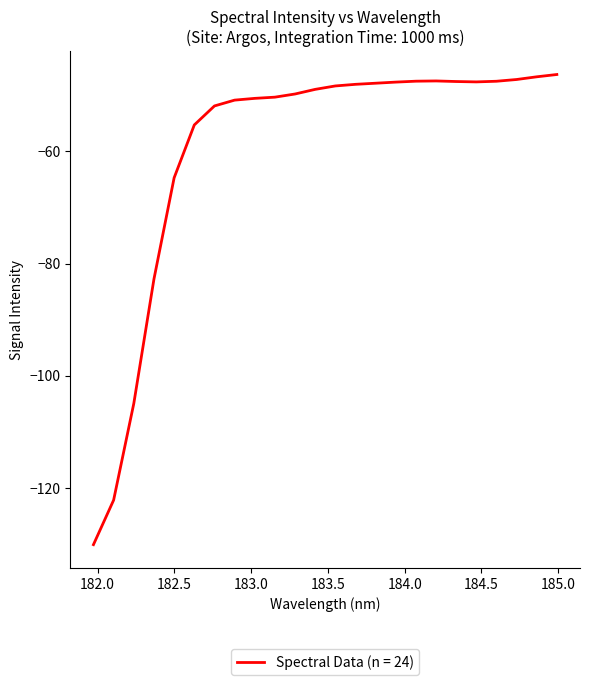

What is the maximum value shown in the chart?

-46.3